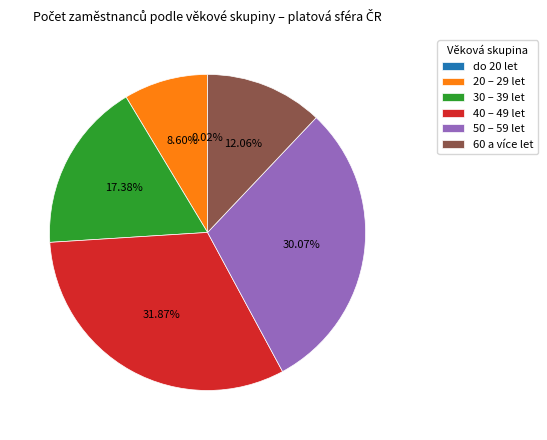

Combined, do 50 – 59 let and 40 – 49 let account for over 50%?

Yes